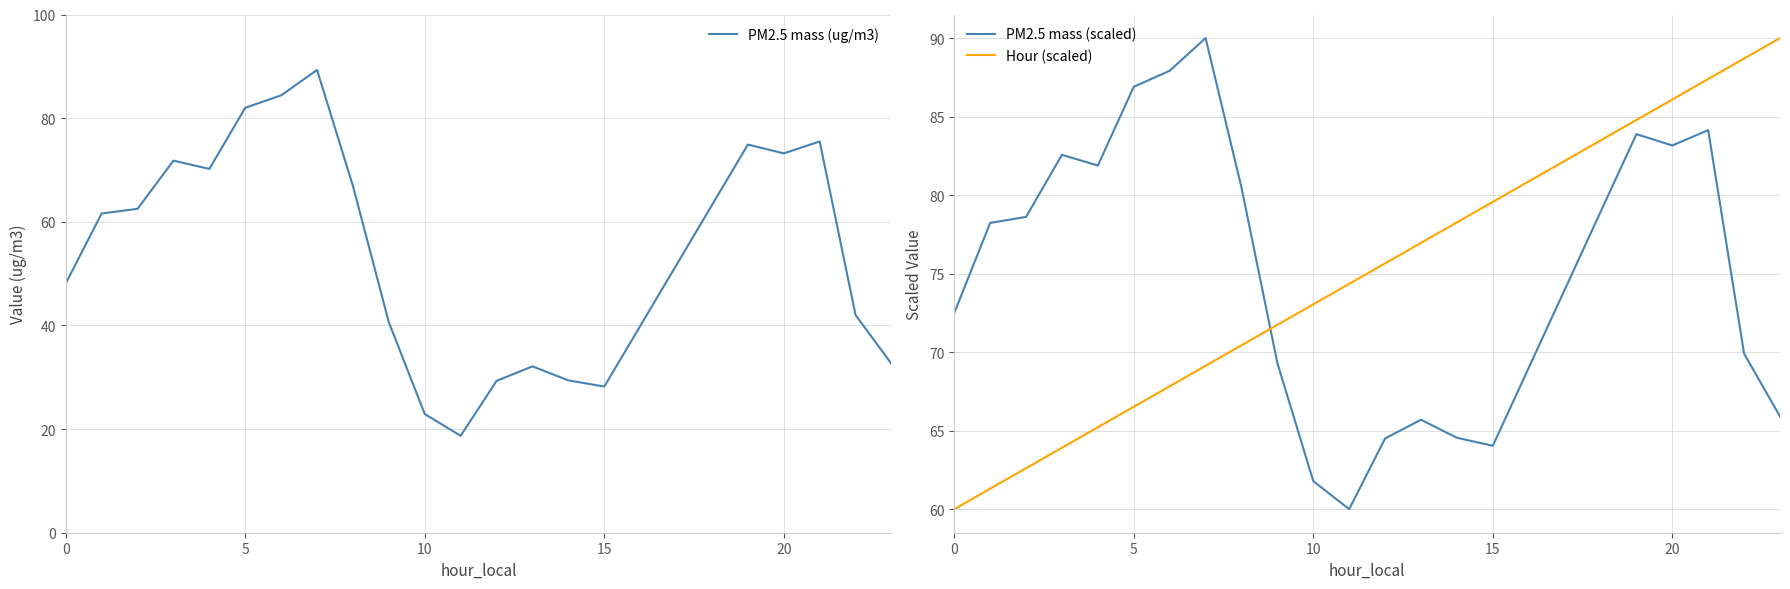

True or false: PM2.5 mass (scaled) and Hour (scaled) cross at least once.

True